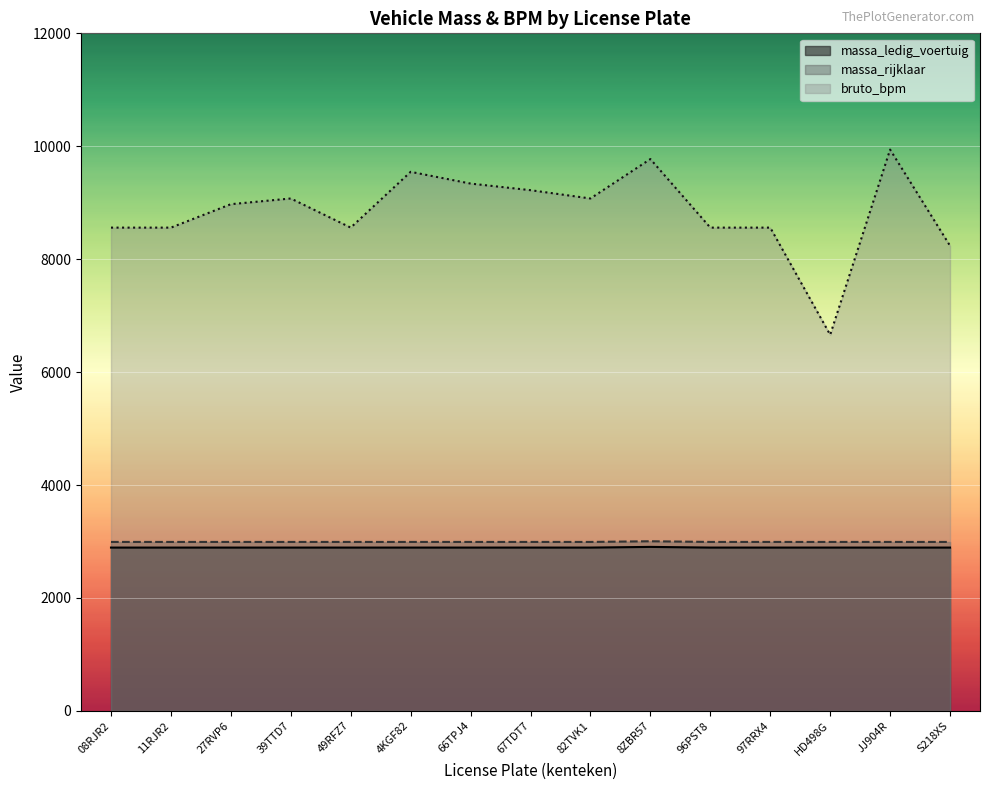

Reading left to right, list all the values displayed in this chart.

massa_ledig_voertuig: 2892	2892	2892	2892	2892	2892	2892	2892	2892	2904	2892	2892	2892	2892	2892
massa_rijklaar: 2992	2992	2992	2992	2992	2992	2992	2992	2992	3004	2992	2992	2992	2992	2992
bruto_bpm: 8559	8559	8974	9075	8559	9547	9339	9222	9075	9773	8559	8559	6661	9941	8237